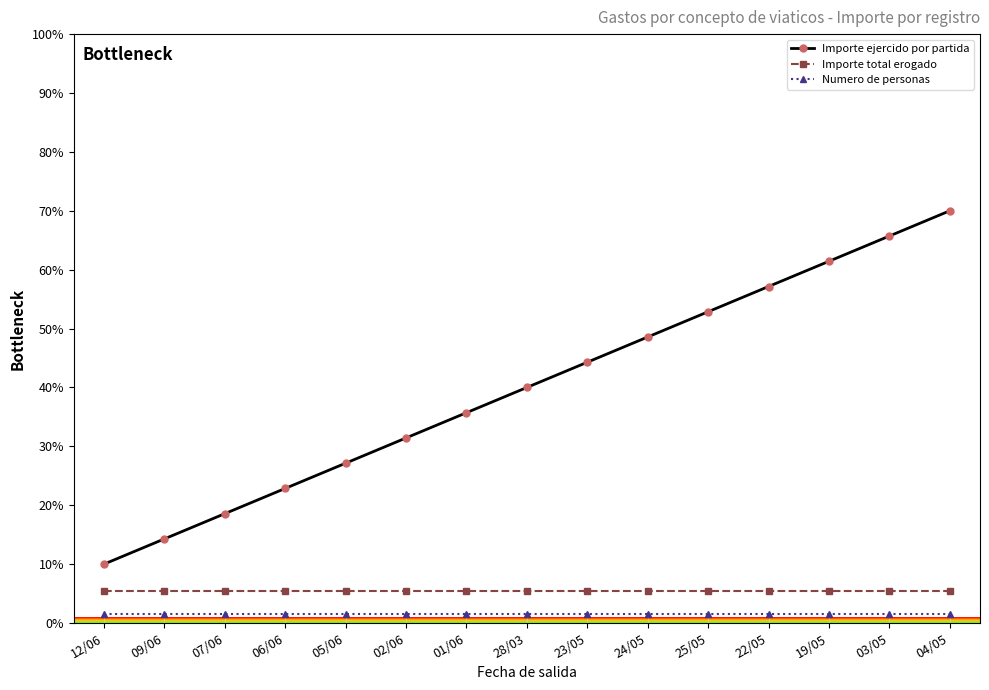

What is the maximum value shown in the chart?

70.0